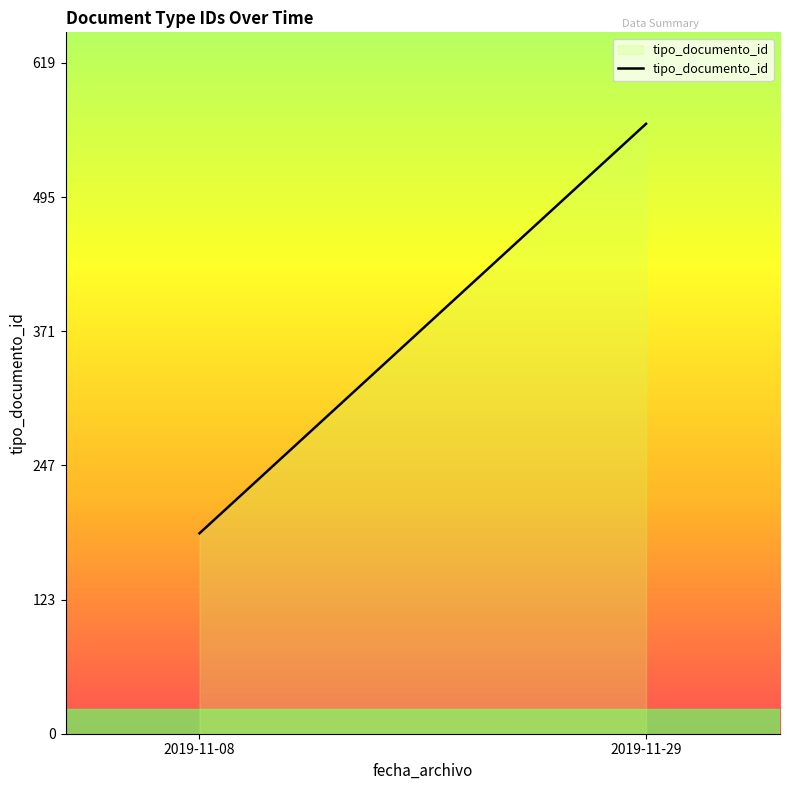

Count the values in the range 185 to 563.

2